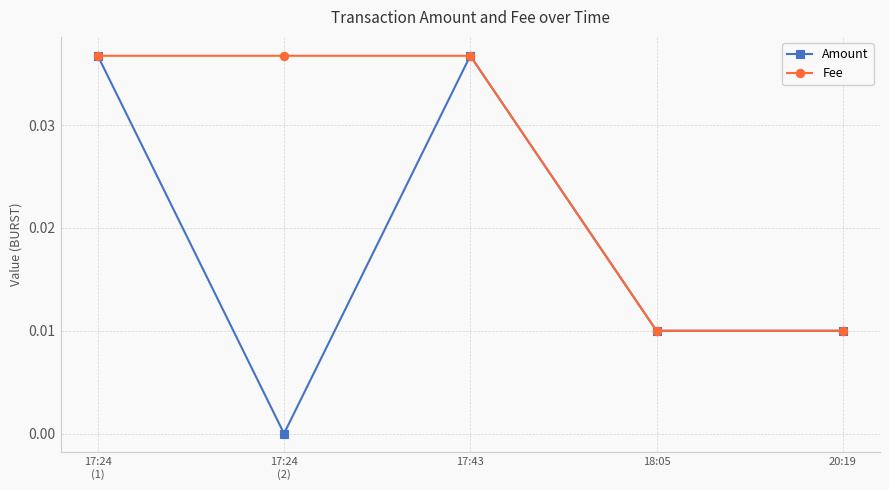

What position from the left is 18:05?

4